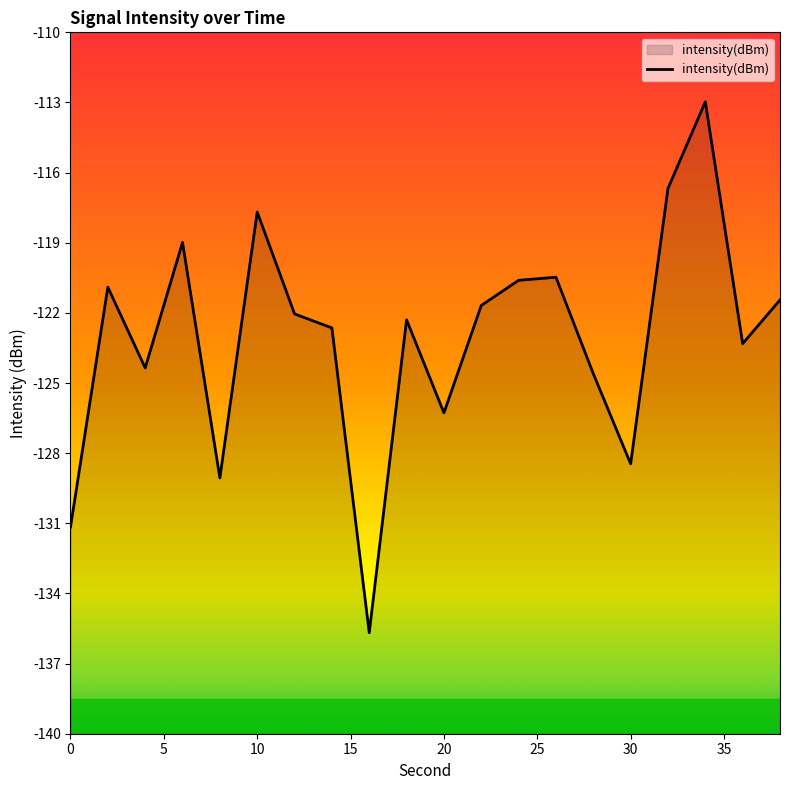

Reading right to left, what are all the values shown in this chart?

-121.4	-123.3	-113.0	-116.7	-128.5	-124.6	-120.5	-120.6	-121.7	-126.3	-122.3	-135.7	-122.6	-122.0	-117.7	-129.1	-119.0	-124.4	-120.9	-131.2